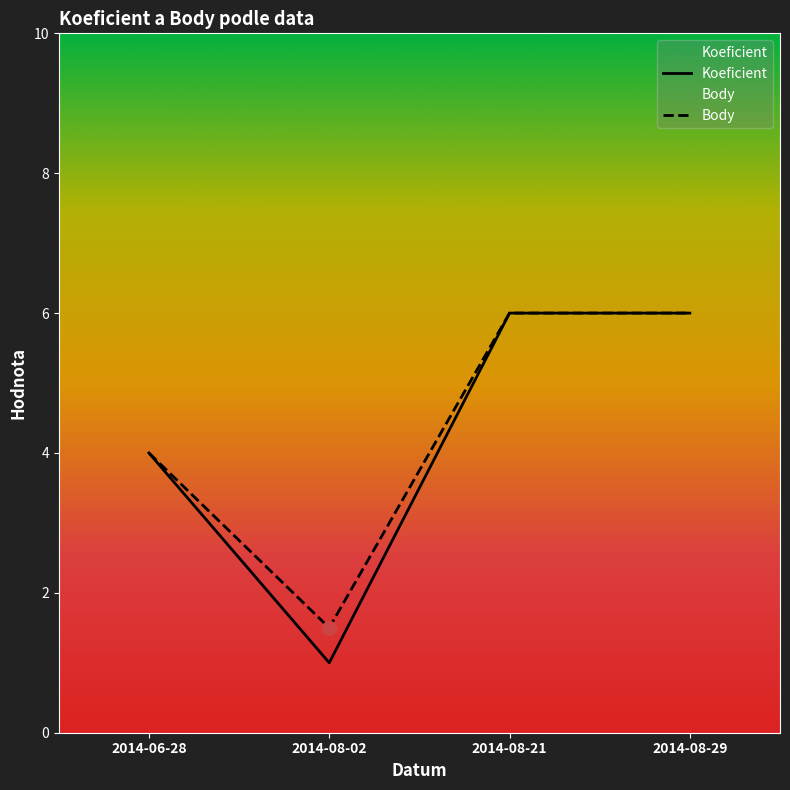

True or false: Koeficient and Body intersect in this chart.

False